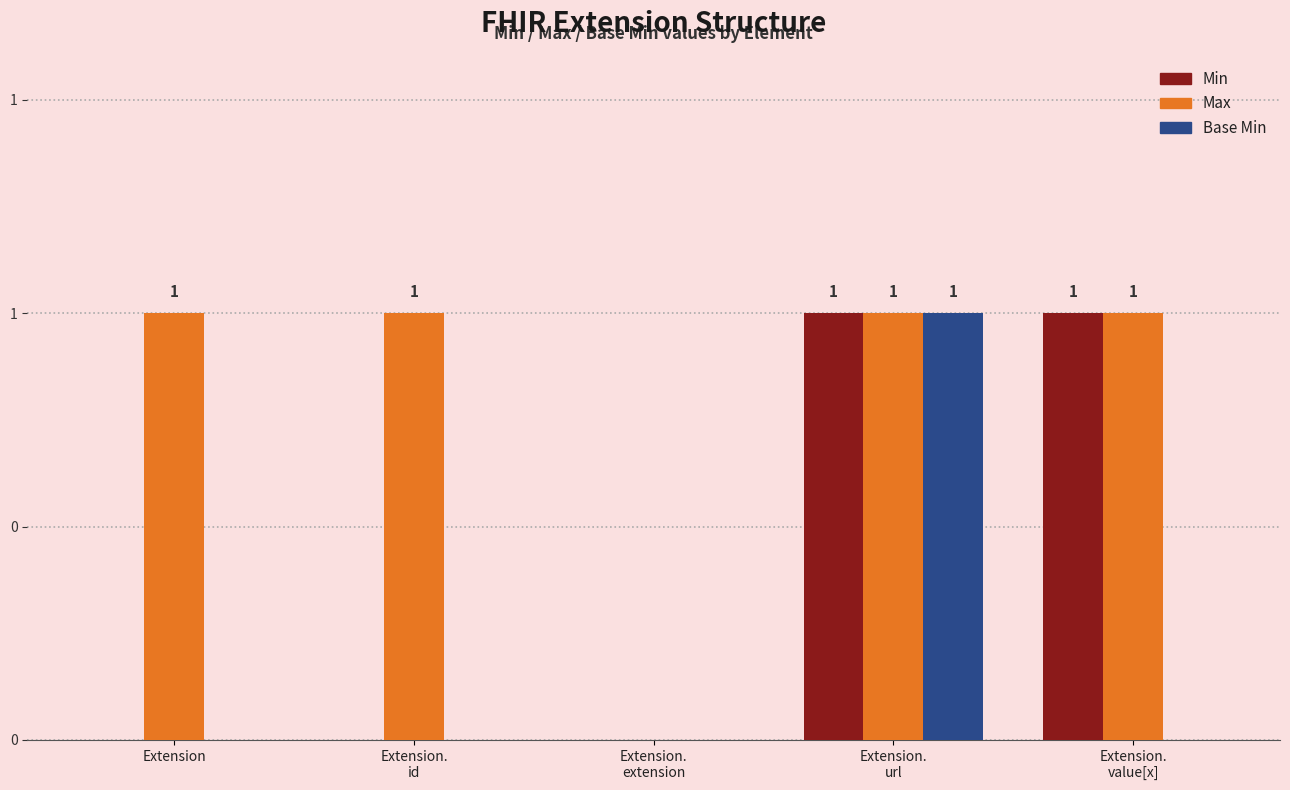

What are all the series names shown in the legend?

Min, Max, Base Min